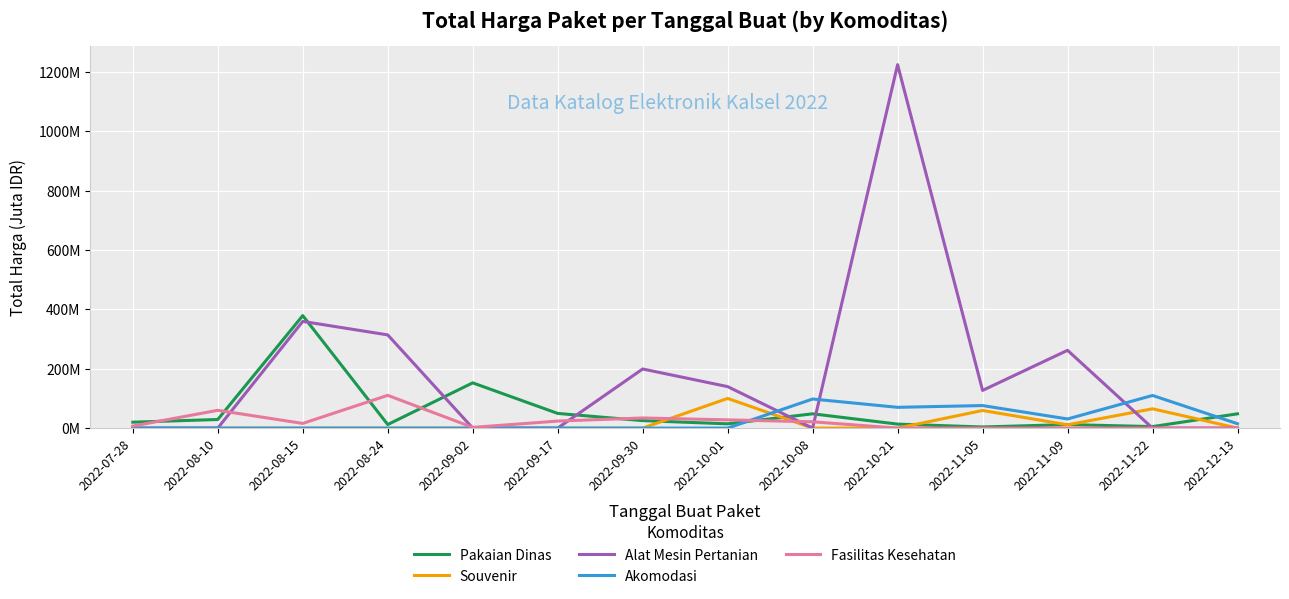

What are all the series names shown in the legend?

Pakaian Dinas, Souvenir, Alat Mesin Pertanian, Akomodasi, Fasilitas Kesehatan